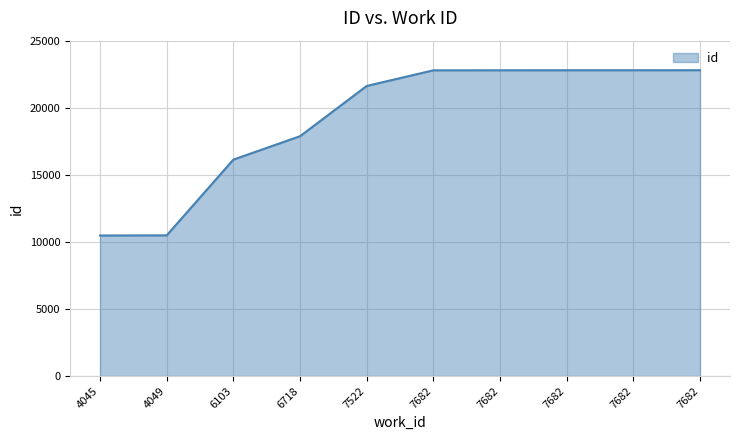

True or false: there are more than 0 points higher than both neighbors.

False